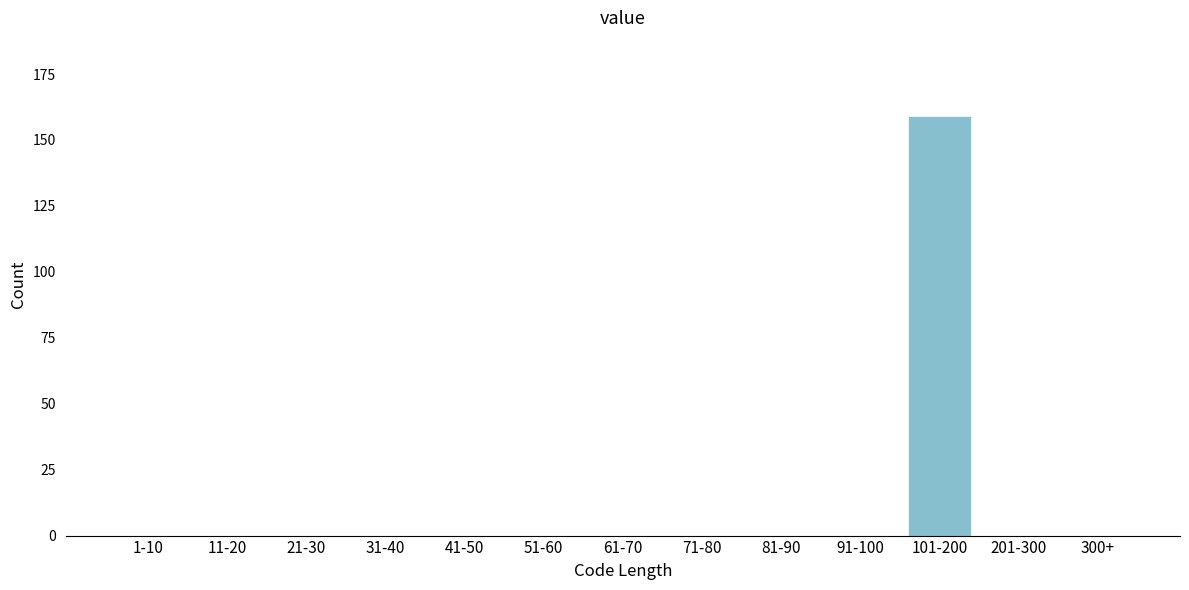

Reading left to right, extract all data points from this chart.

1-10=0	11-20=0	21-30=0	31-40=0	41-50=0	51-60=0	61-70=0	71-80=0	81-90=0	91-100=0	101-200=159	201-300=0	300+=0